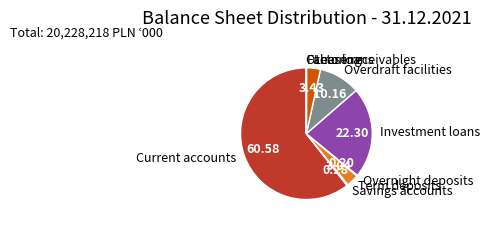

Approximately how many times larger is the value at Lease receivables compared to Term deposits?

1.1